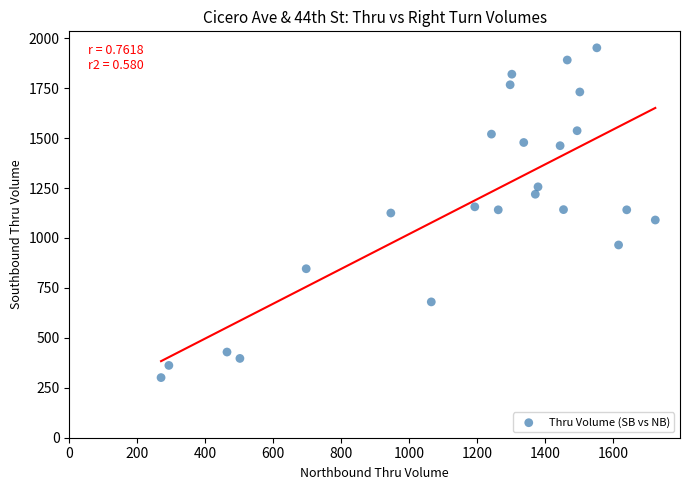

What is the range of Y values (max minus min)?

1651